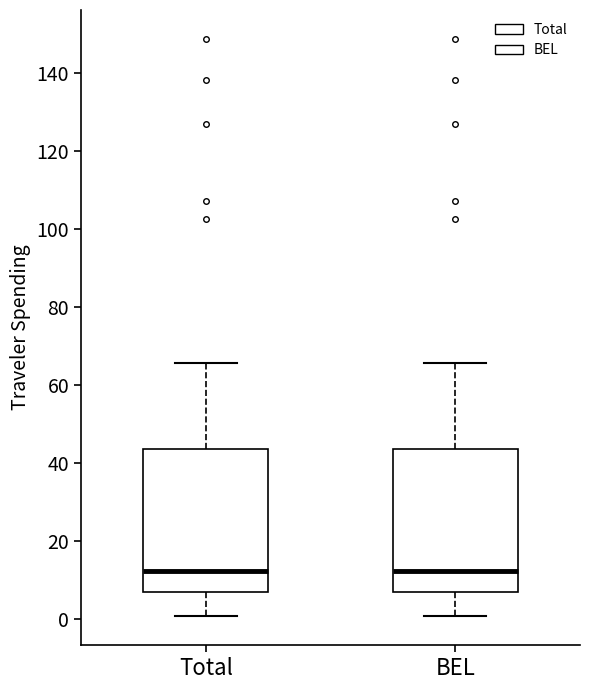

Where does the median line of the box for Total sit on the y-axis? The values are not printed on the chart, so give them approximately, as read against the axis.

12